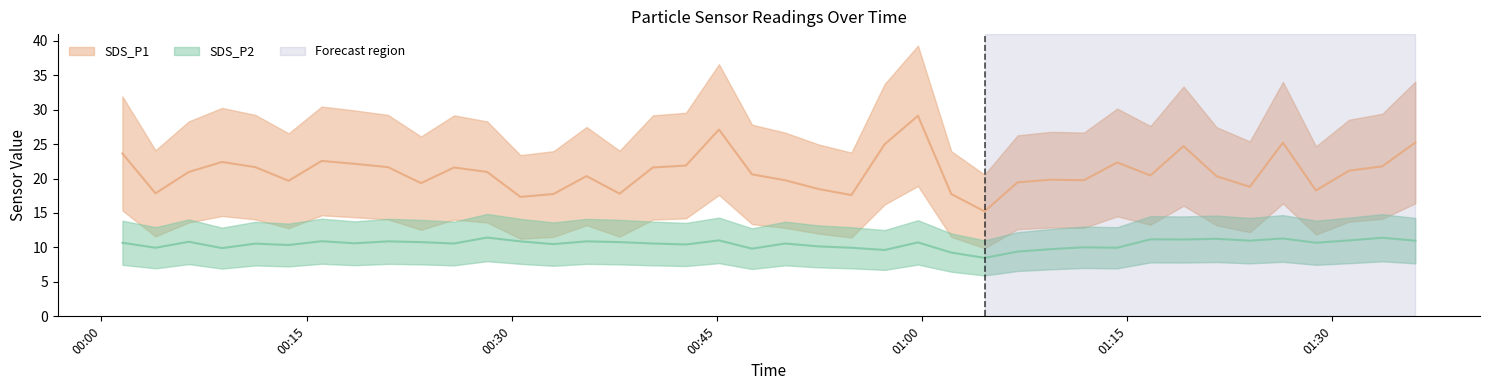

At which label does SDS_P2 reach its peak?

2021/10/27 00:28:12